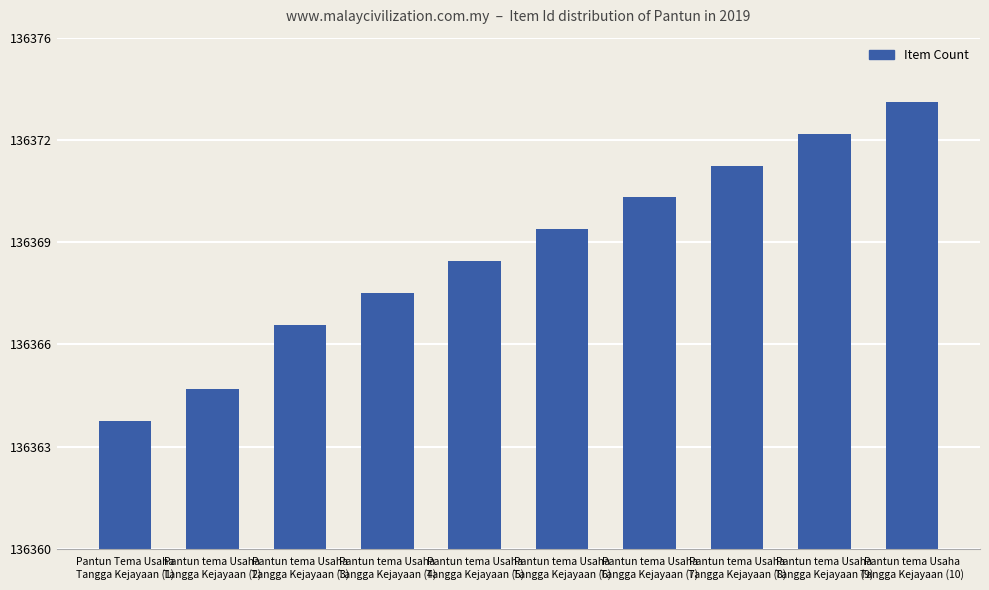

Count the number of categories in the chart.

10